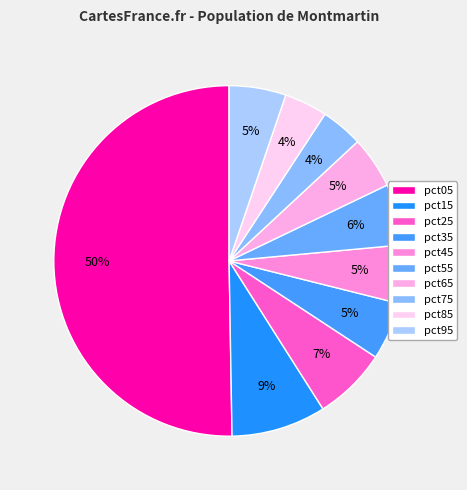

To the nearest percent, what is the combined percentage of pct25 and pct65?

12%